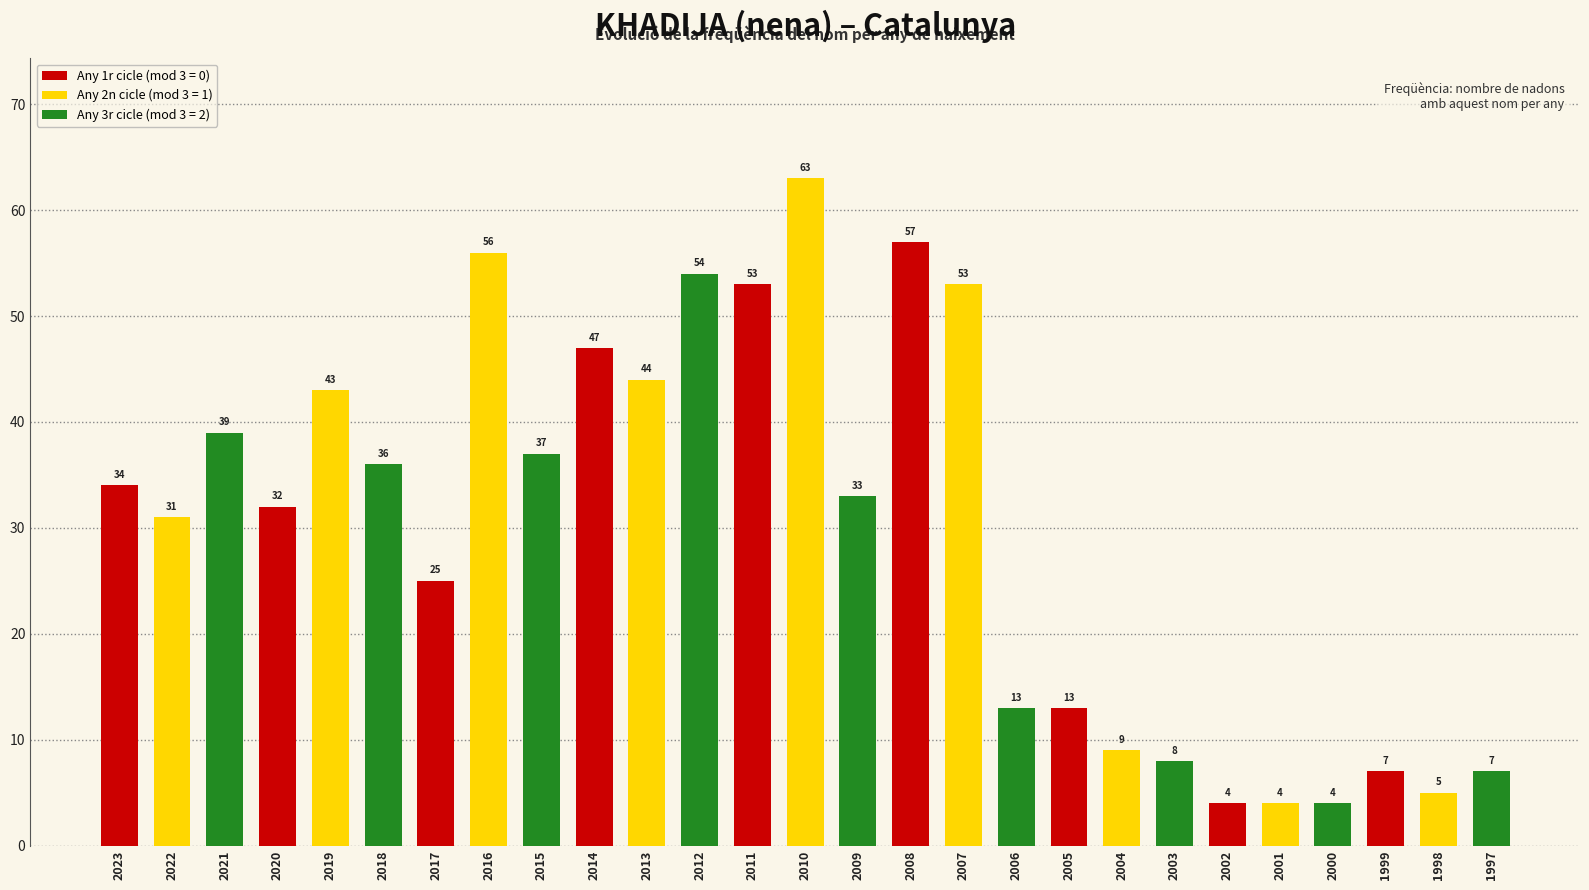

Does the chart contain any negative values?

No